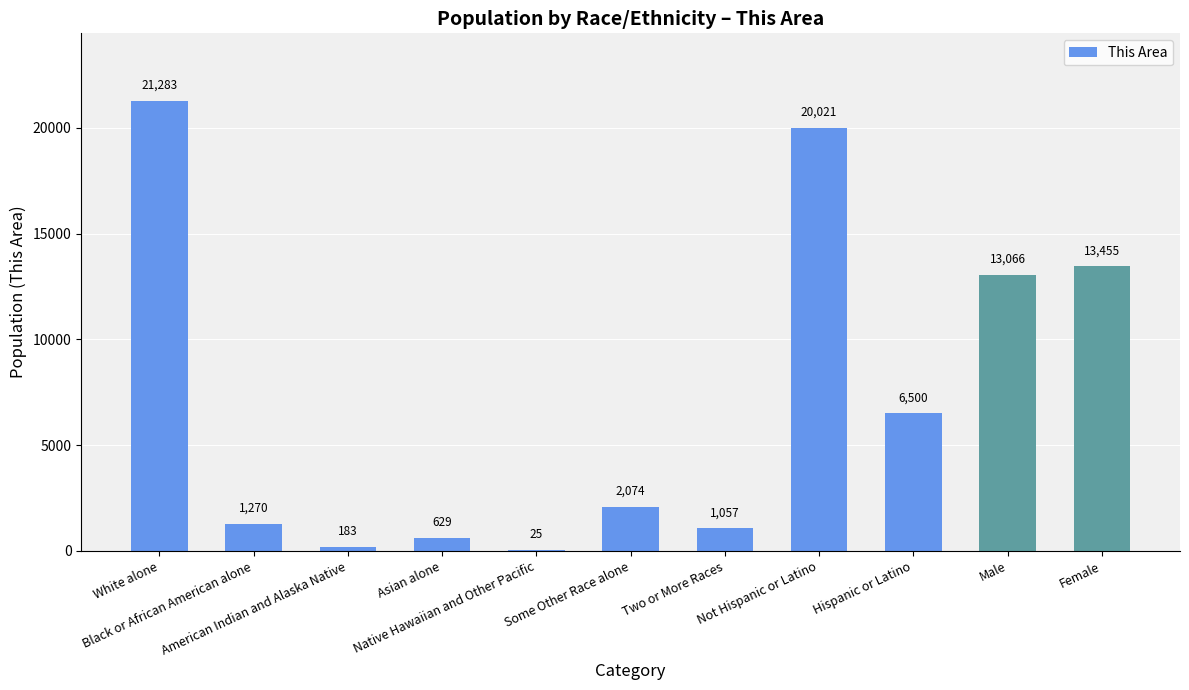

What is the greatest value displayed?

21283